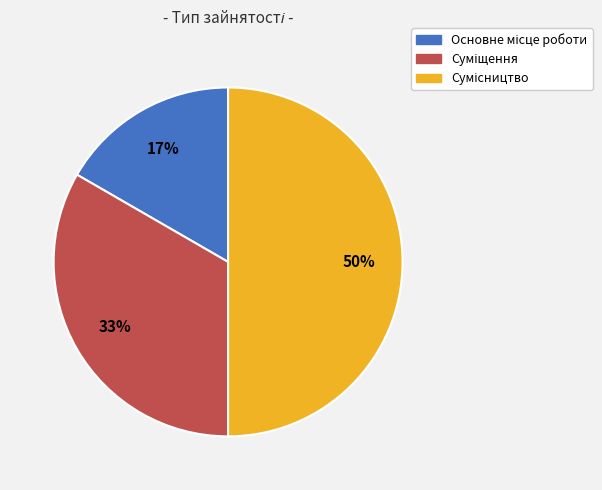

To the nearest percent, what is the average slice percentage?

33%